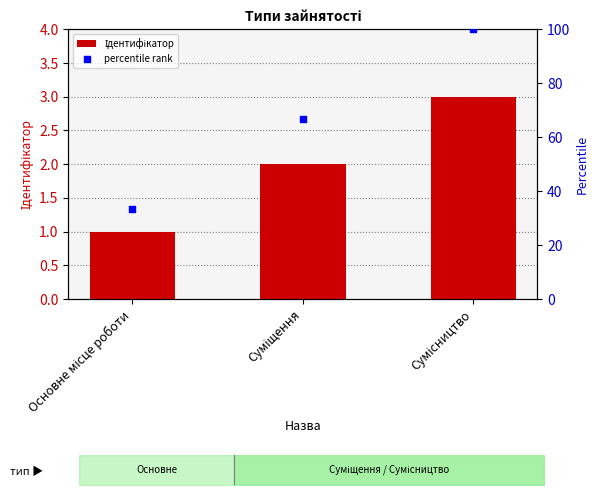

Which series reaches the maximum Y coordinate?

percentile rank